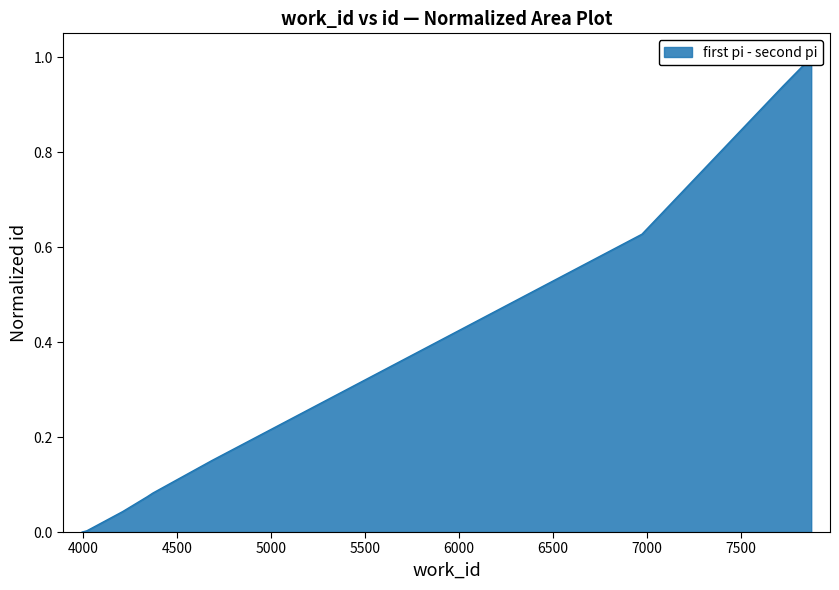

Does the chart have visible grid lines?

No